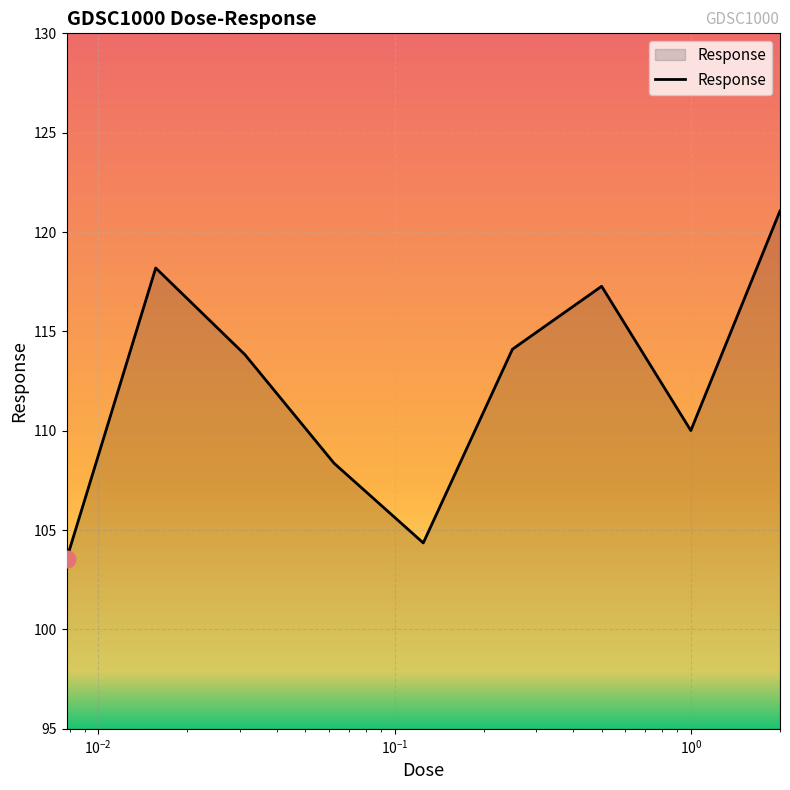

What is the maximum value shown in the chart?

121.1